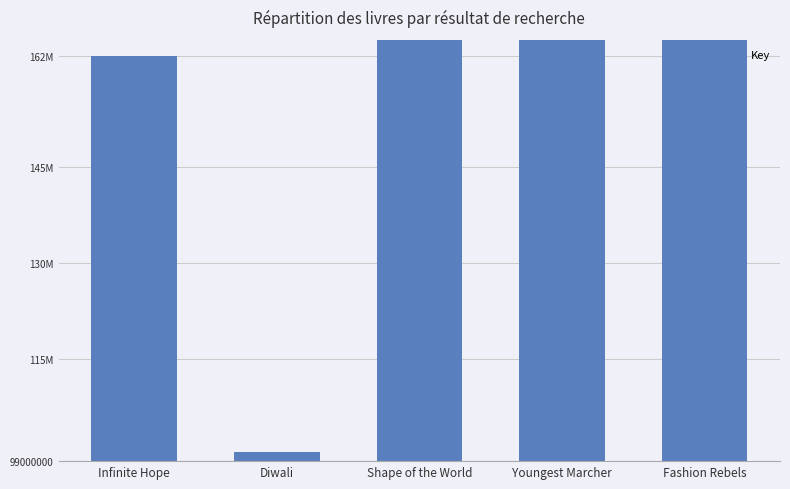

Where does the data first go above 407124233?

Youngest Marcher